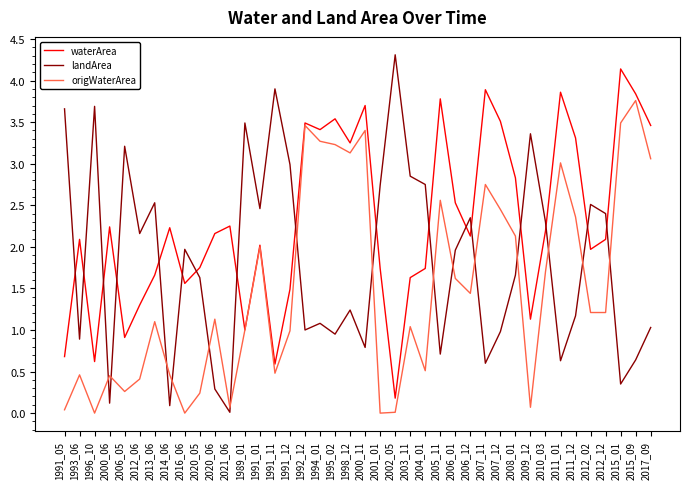

Rank the series by their average value, from highest to lowest.

waterArea, landArea, origWaterArea